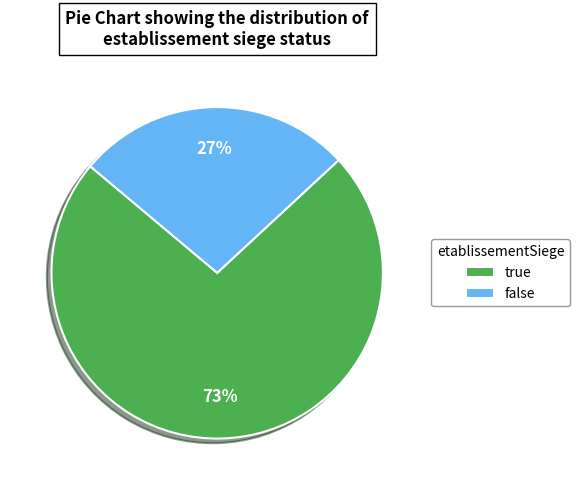

Rank the categories by value from highest to lowest.

true, false